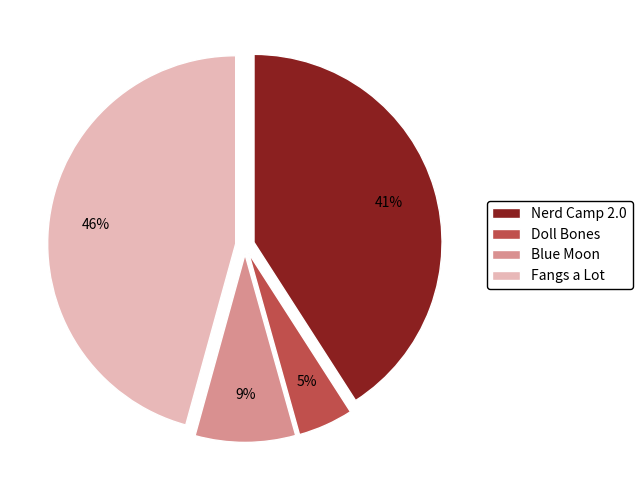

True or false: Fangs a Lot accounts for 35% of the total.

False